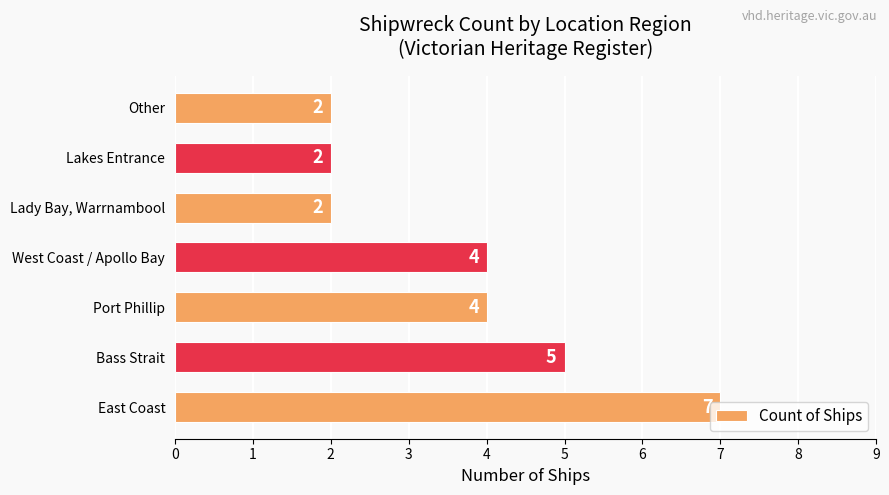

What is the sum of all values?

26